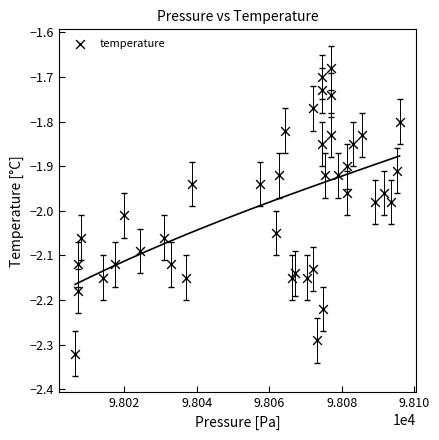

What is the range of X values (max minus min)?

89.5